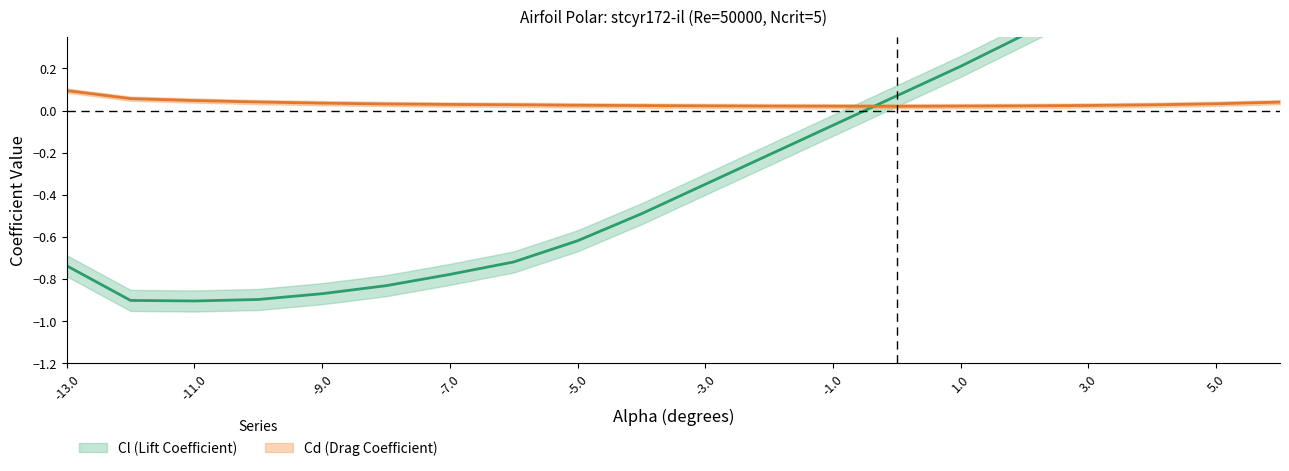

Which series has the largest range (max minus min)?

Cl